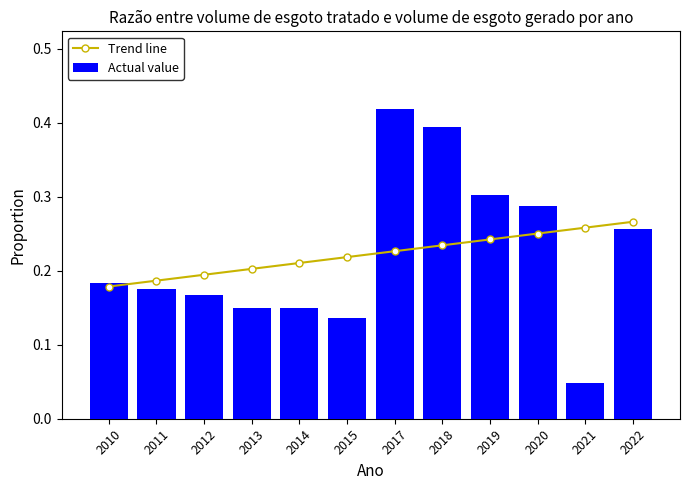

What is the sum of all Trend line values?

2.7